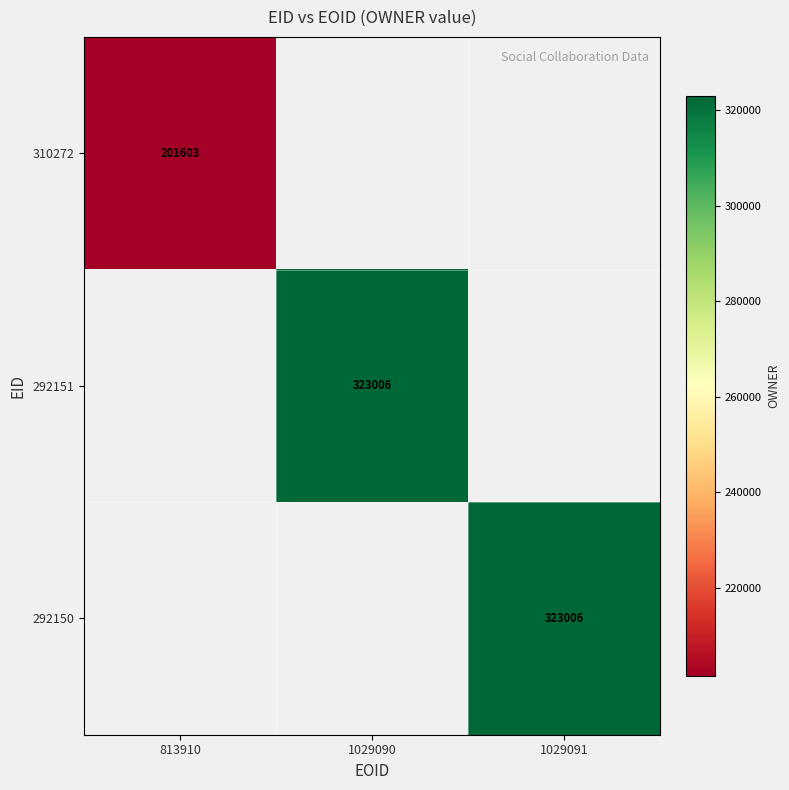

Count the number of data series in this chart.

3